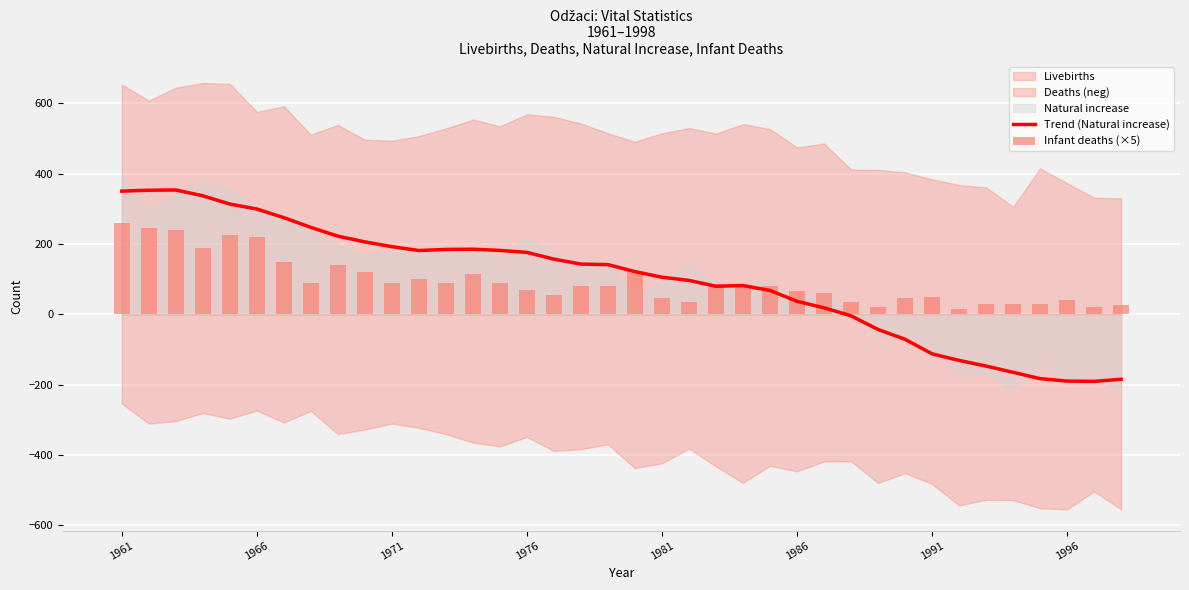

True or false: Trend (Natural increase) has a value of 192.4 at 1971.

True